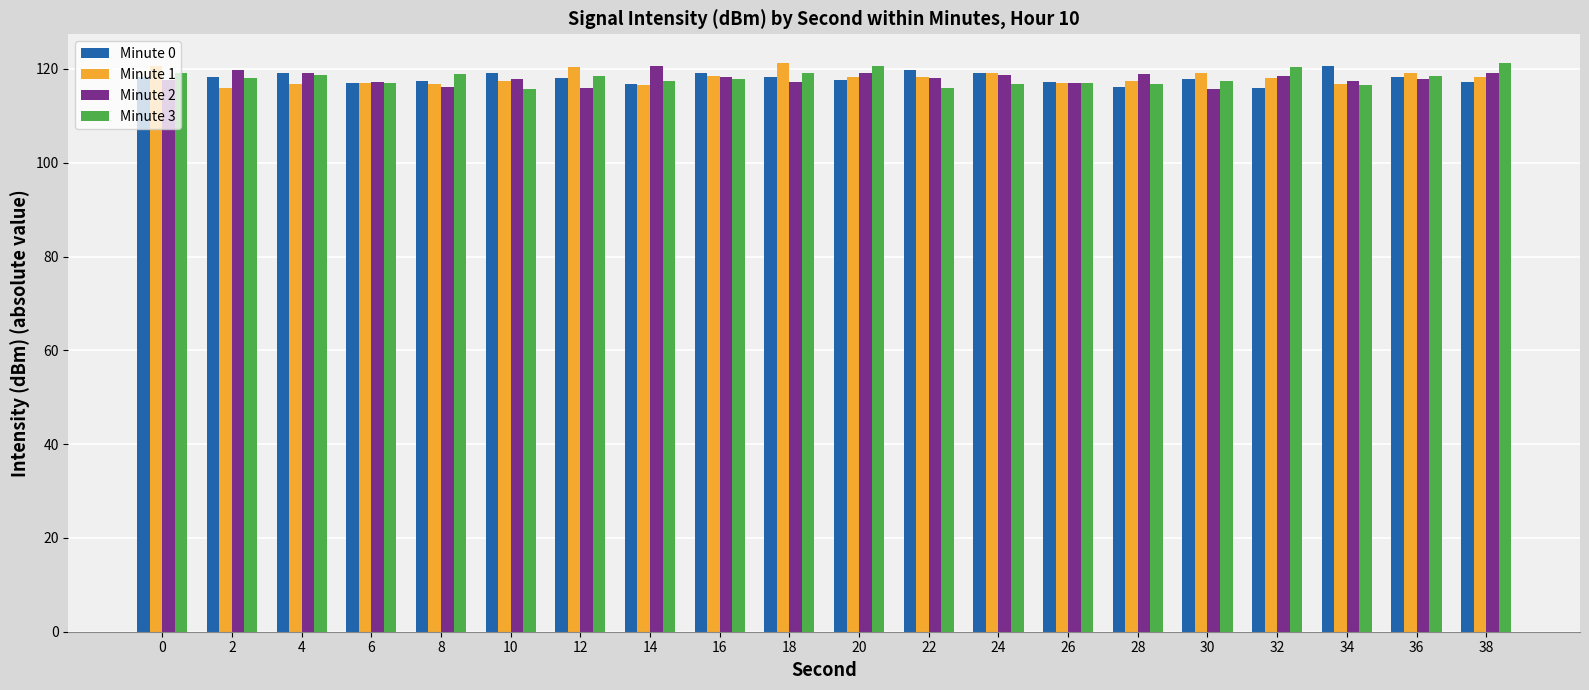

True or false: Minute 0 has a value of 209.2 at 8.

False